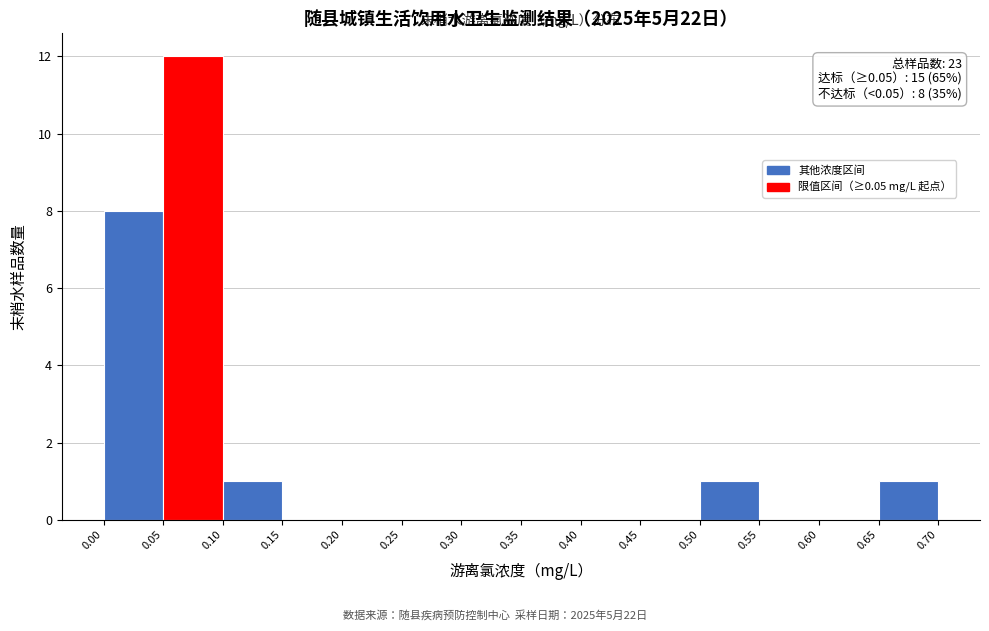

Over which range of the x-axis is the bar tallest?

0.05 to 0.10